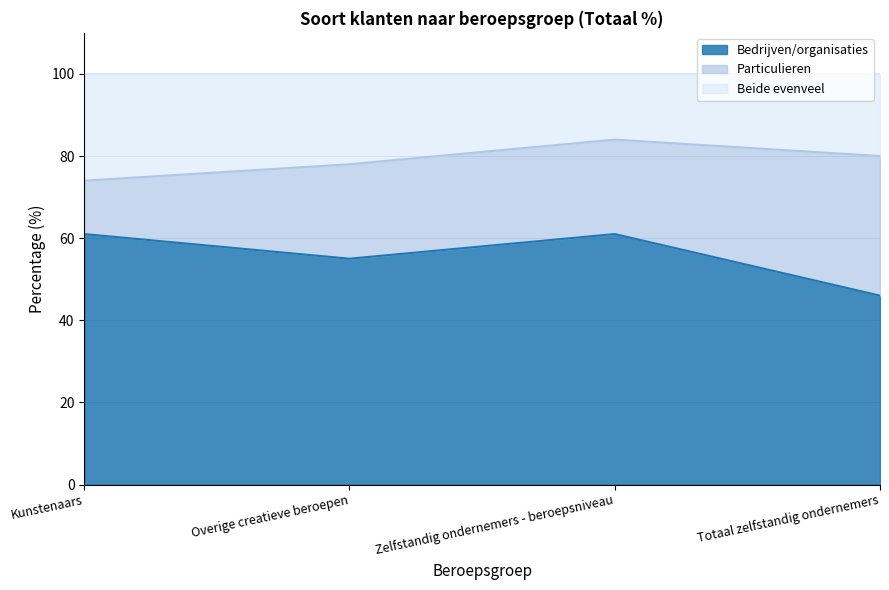

What is the total value across all series at Kunstenaars?

100